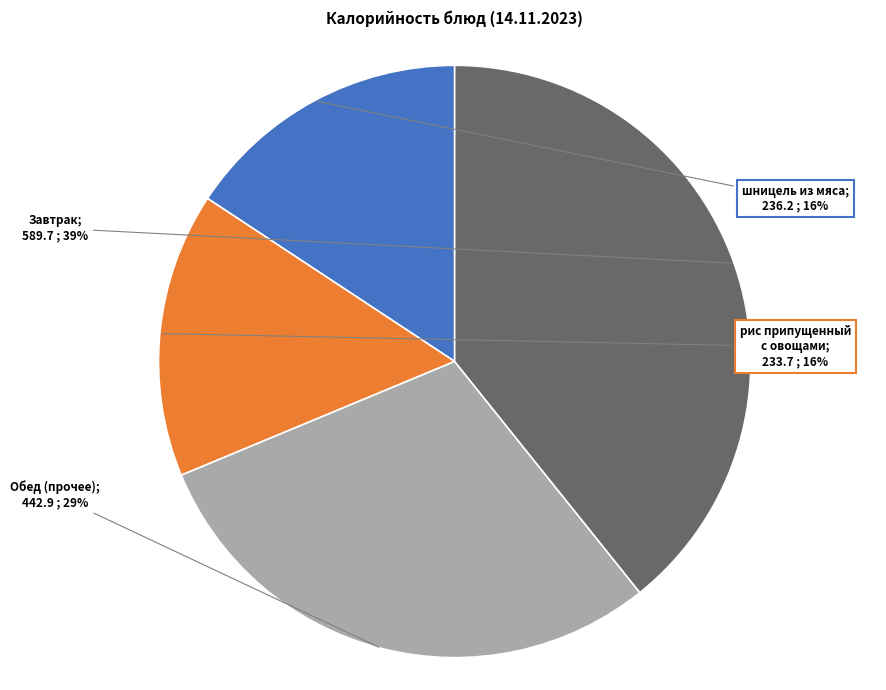

To the nearest percent, what is the average slice percentage?

25%